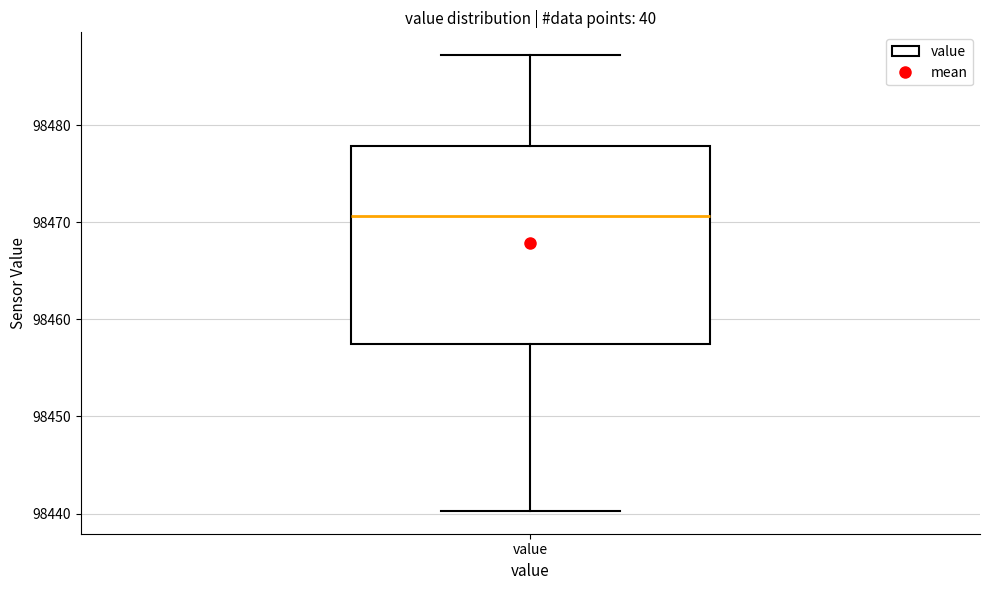

Read this box plot against the y-axis: the position of the median line, the range covered by the box, and the ends of both whiskers. The values are not printed on the chart, so give them approximately, as read against the axis.

median 98471, box 98458 to 98478, whiskers 98440 to 98487